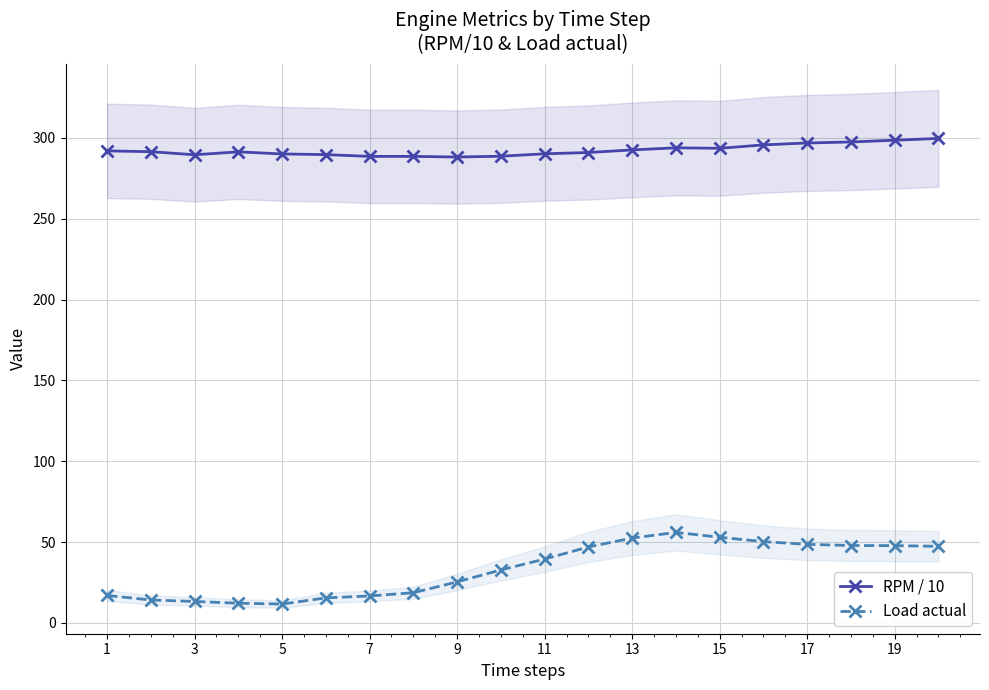

List the series in order of their peak value, lowest first.

Load actual, RPM / 10